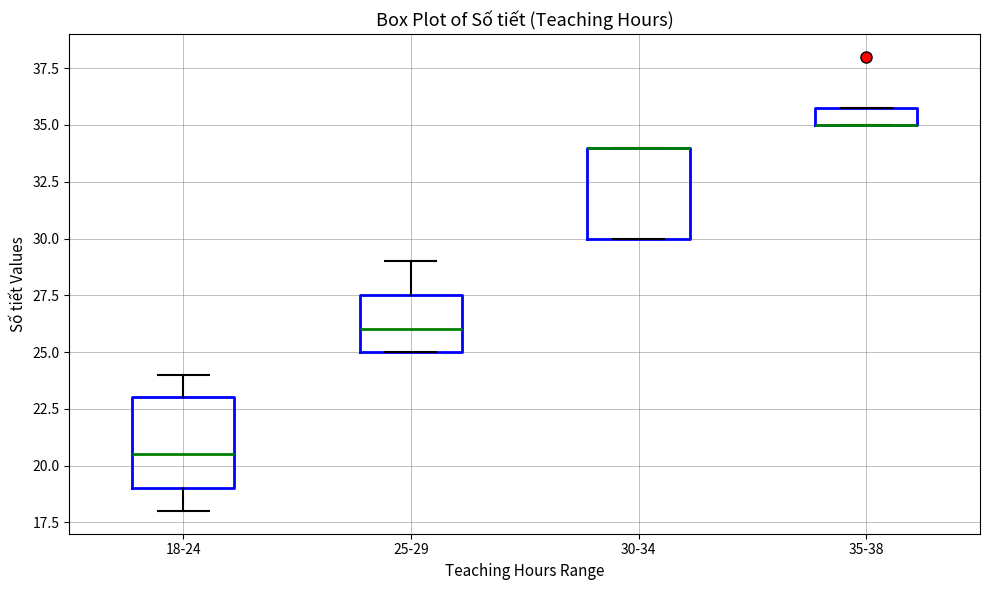

Reading left to right, transcribe this box plot: for each box, give where its median line is, the range the box spans, and where its two whiskers end, as read against the y-axis. The values are not printed on the chart, so give them approximately, as read against the axis.

18-24: median 20.5, box 19.0 to 23.0, whiskers 18.0 to 24.0
25-29: median 26.0, box 25.0 to 27.5, whiskers 25.0 to 29.0
30-34: median 34.0 (drawn on the box's upper edge), box 30.0 to 34.0, whiskers 30.0 to 34.0
35-38: median 35.0 (drawn on the box's lower edge), box 35.0 to 36.0, whiskers 35.0 to 36.0